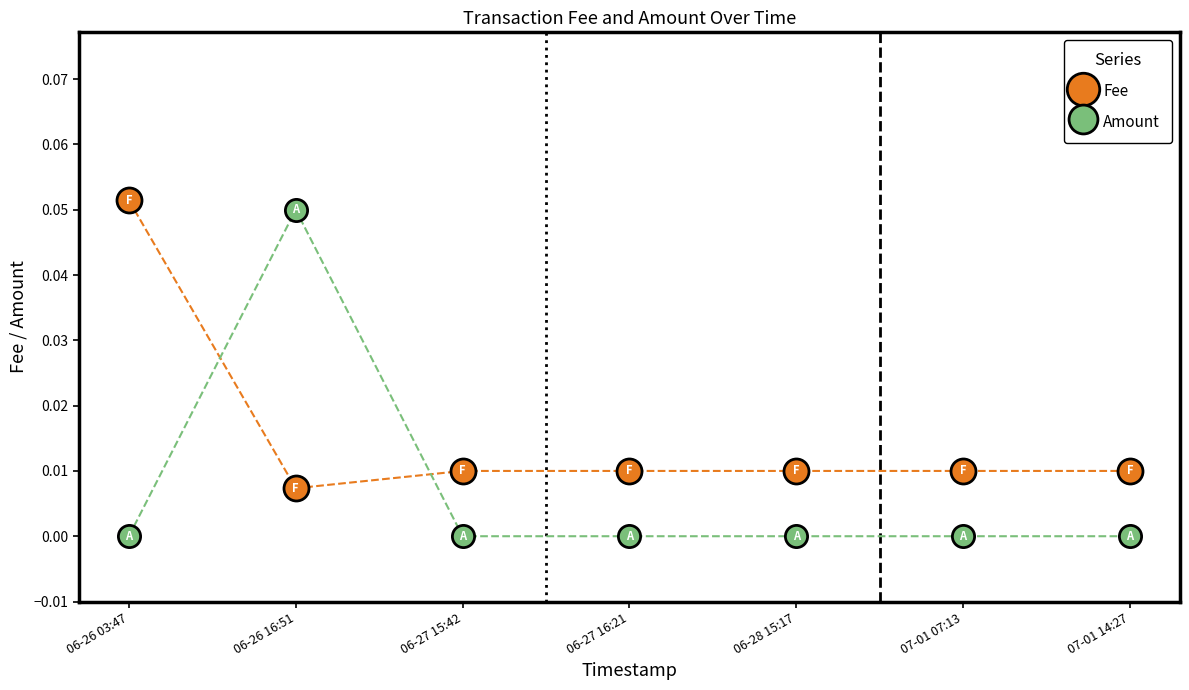

Between which two adjacent categories do Fee and Amount first intersect?

06-26 03:47 and 06-26 16:51